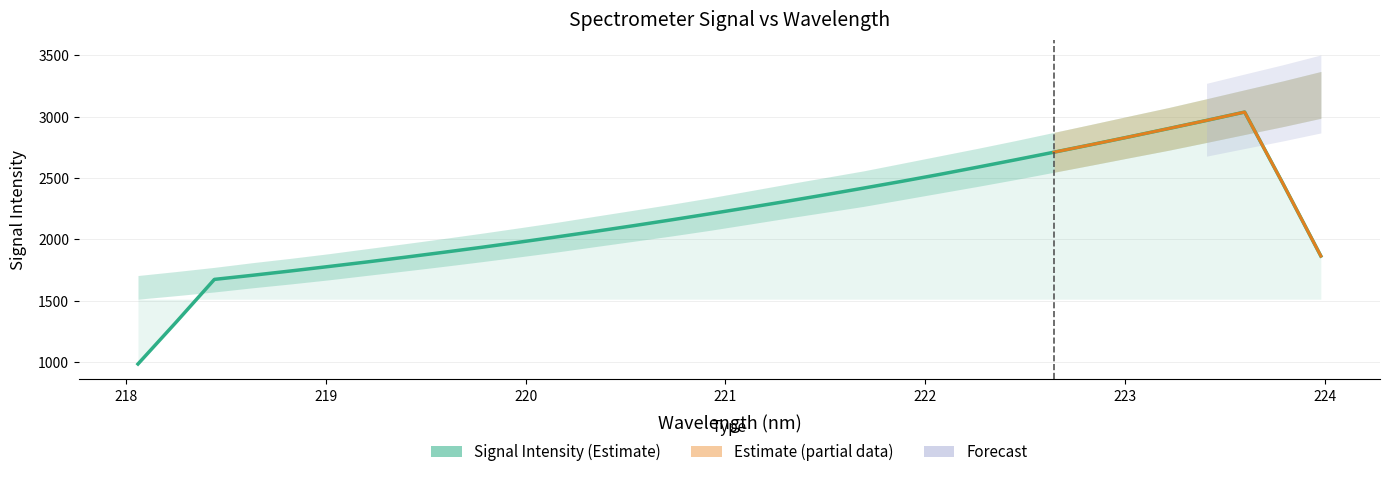

What is the sum of the values at 222.0721 and 220.9264?

4737.1